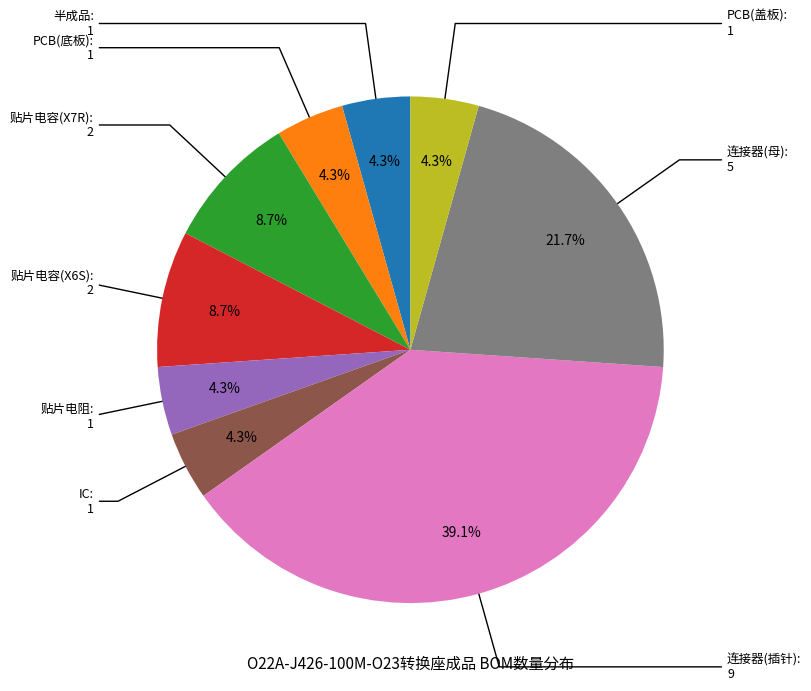

Which category has the biggest portion of the pie?

连接器(插针)